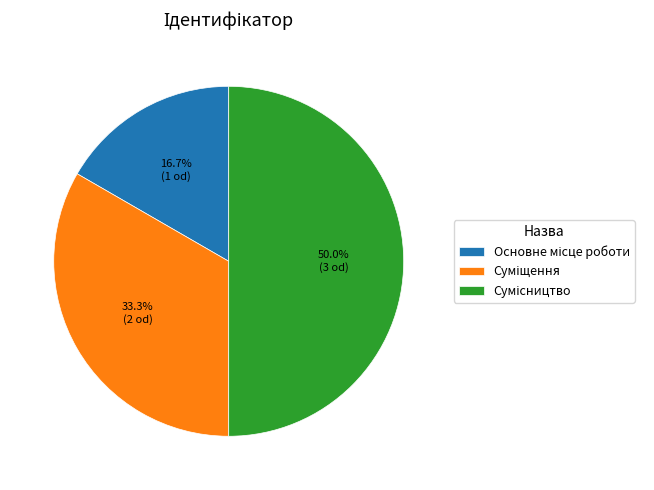

Which slice is the smallest?

Основне місце роботи